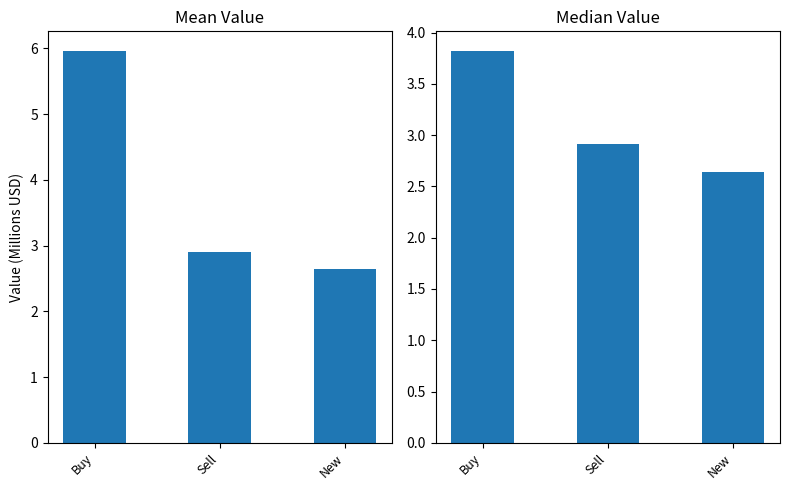

How many bars are there in each group?

2